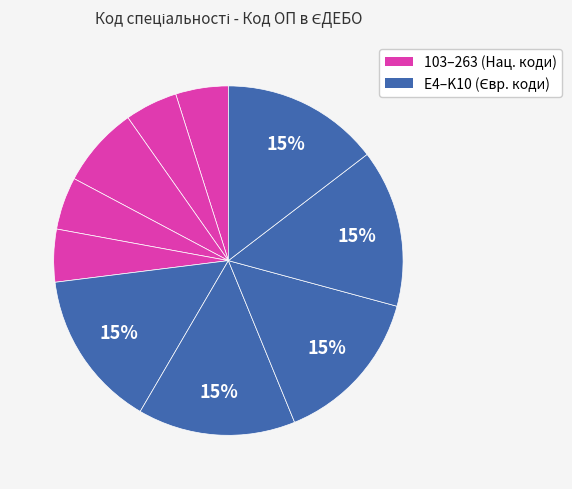

How many slices are in this pie chart?

10